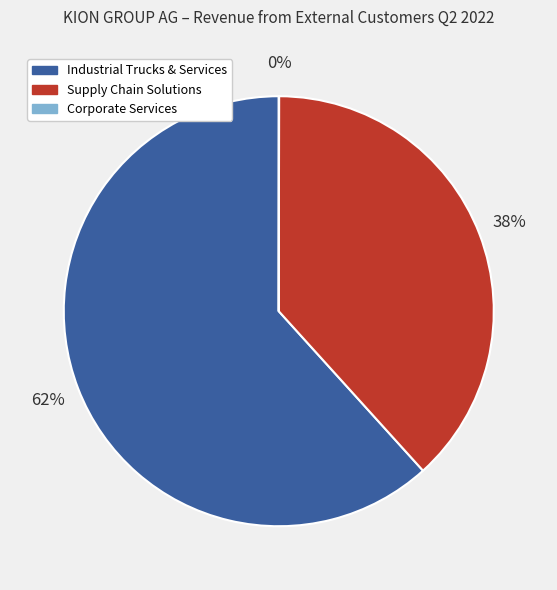

To the nearest percent, what is the combined percentage of Supply Chain Solutions and Industrial Trucks & Services?

100%